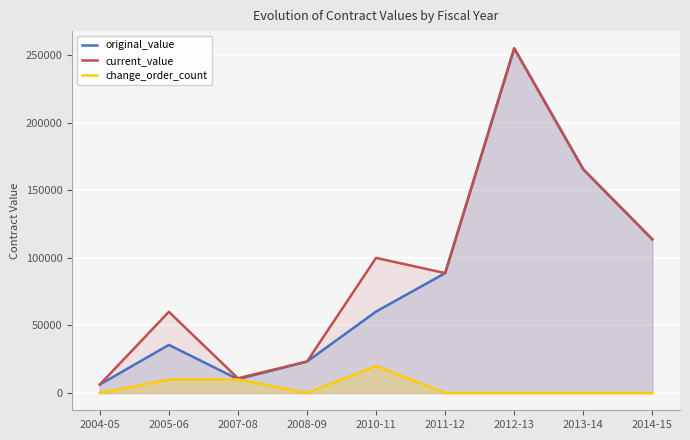

How many categories are shown in the chart?

9